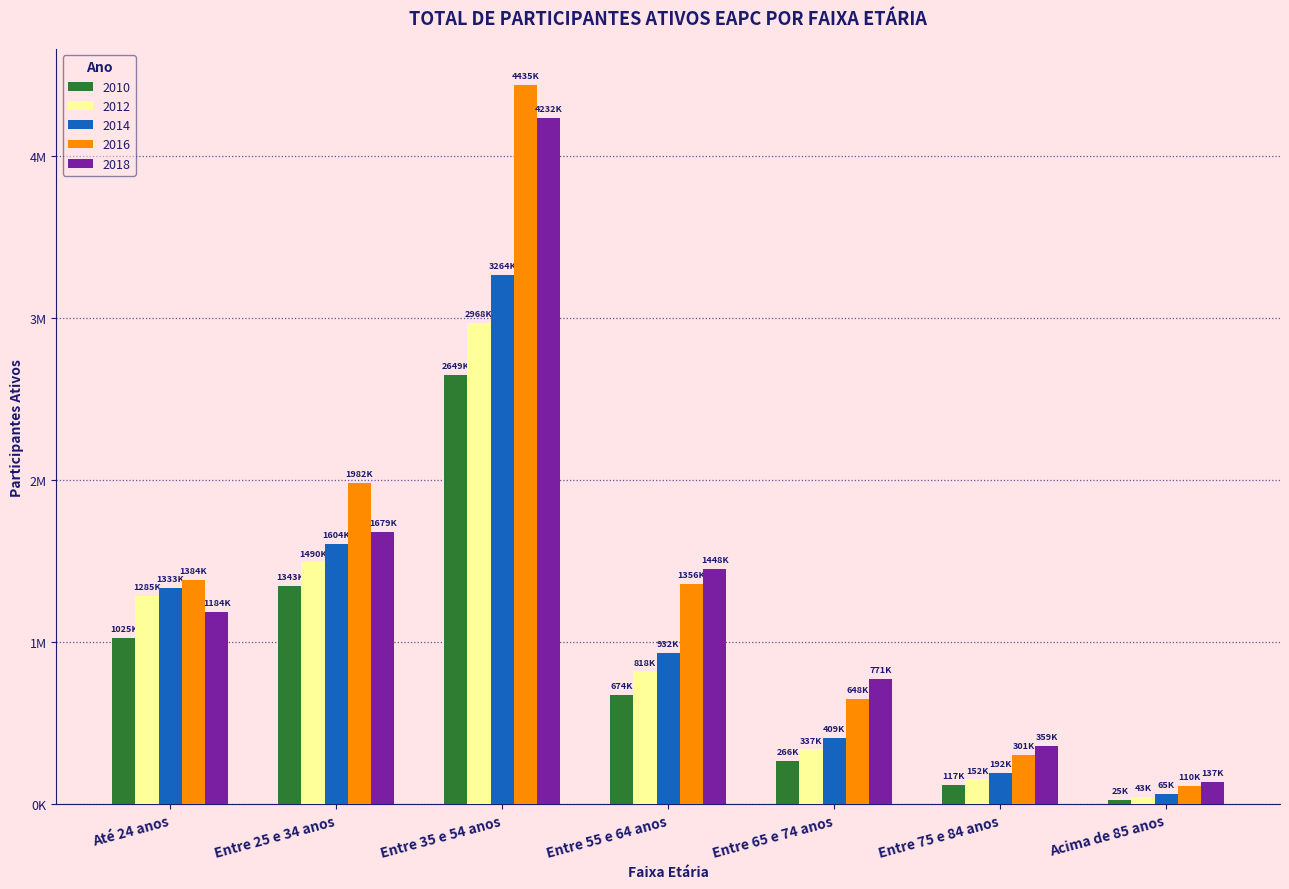

What are all the series names shown in the legend?

2010, 2012, 2014, 2016, 2018